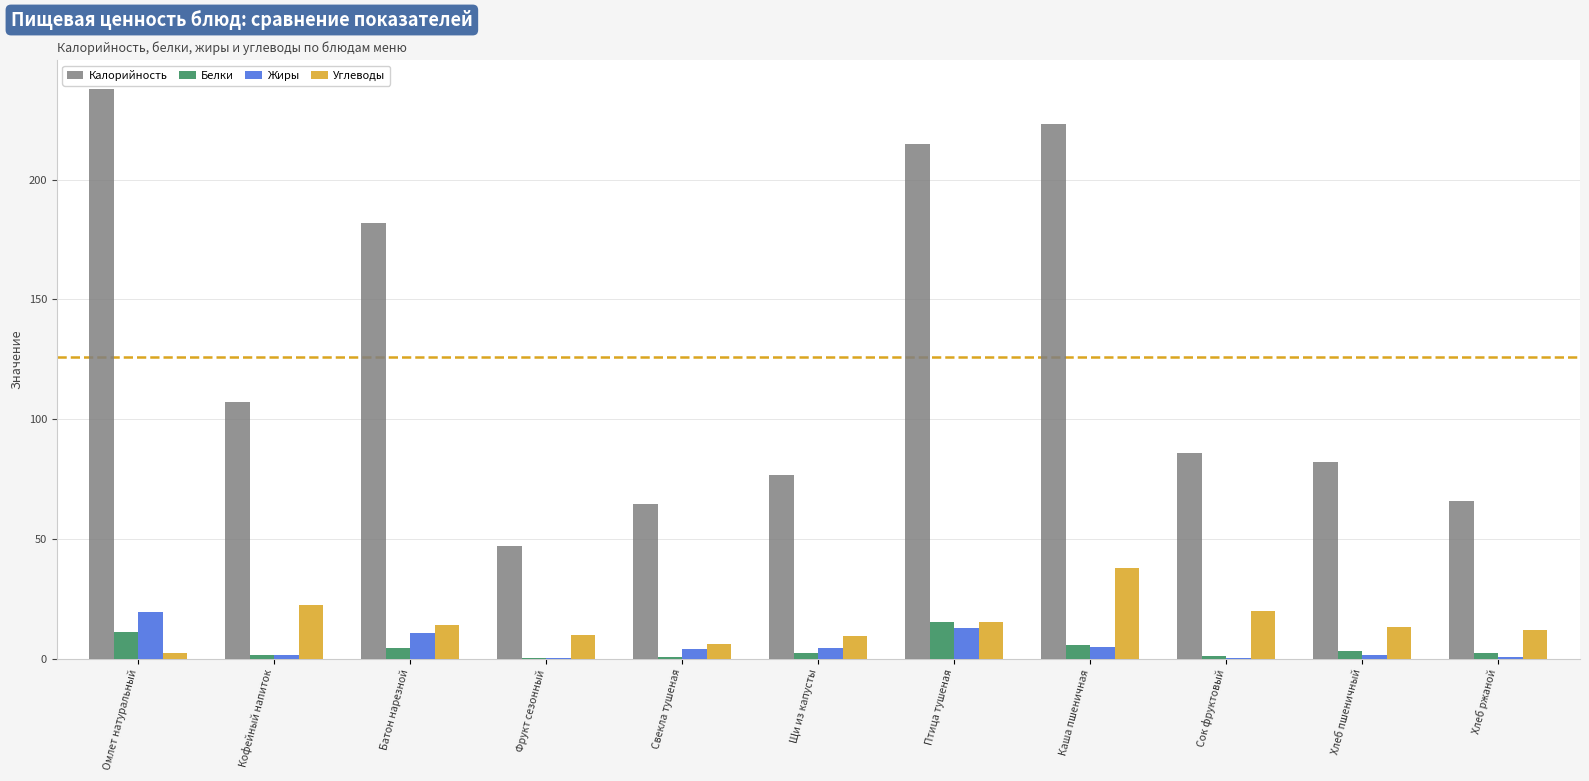

Is the value of Углеводы at Кофейный напиток greater than the value of Калорийность at Хлеб ржаной?

No